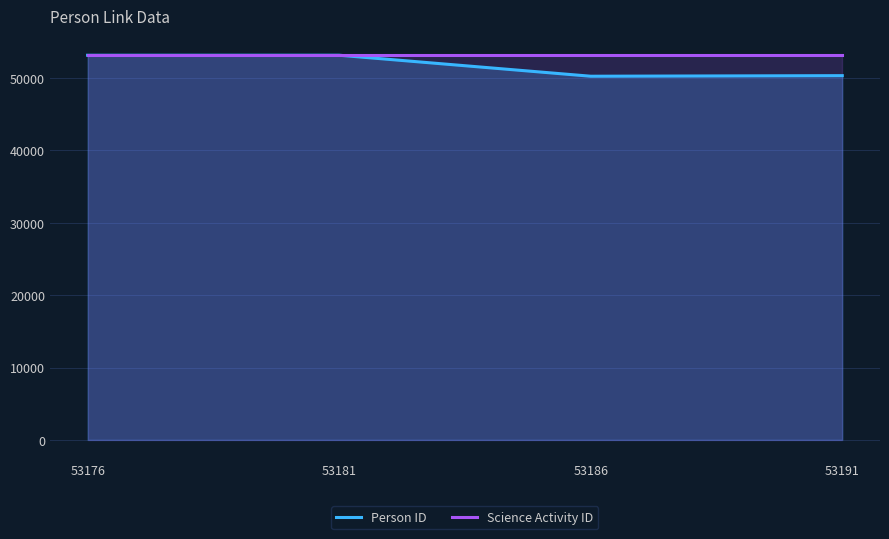

What is the difference between the second highest and second lowest values in the Person ID series?

2819